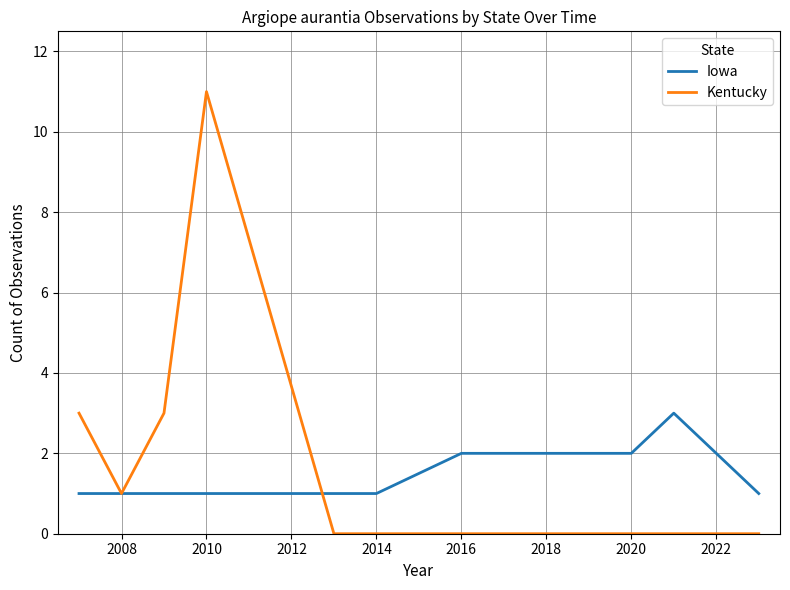

What is the maximum value for Kentucky?

11